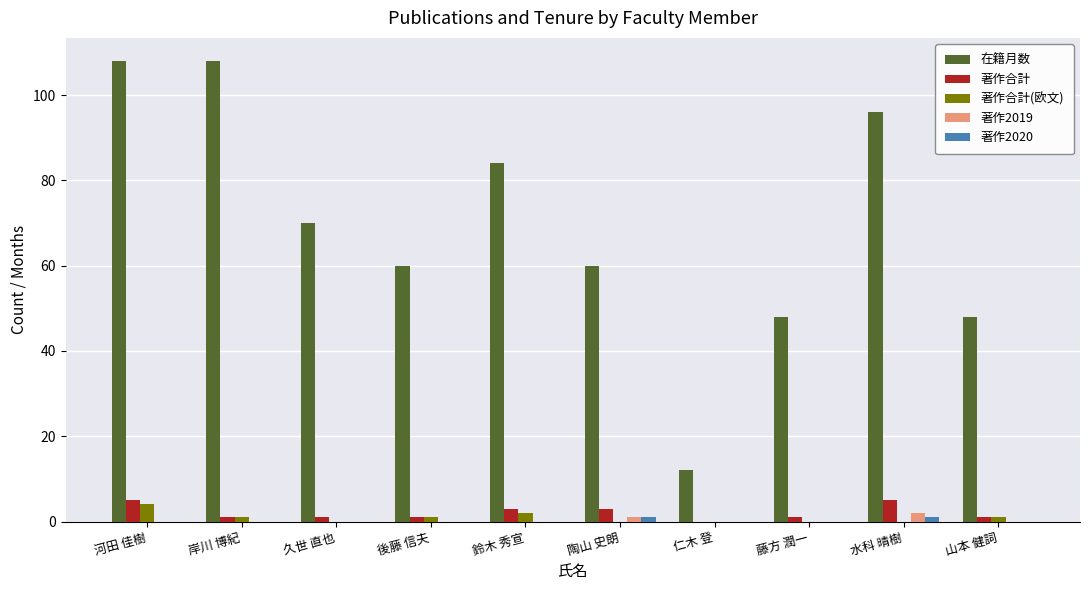

Which series changed the most between 河田 佳樹 and 仁木 登?

在籍月数